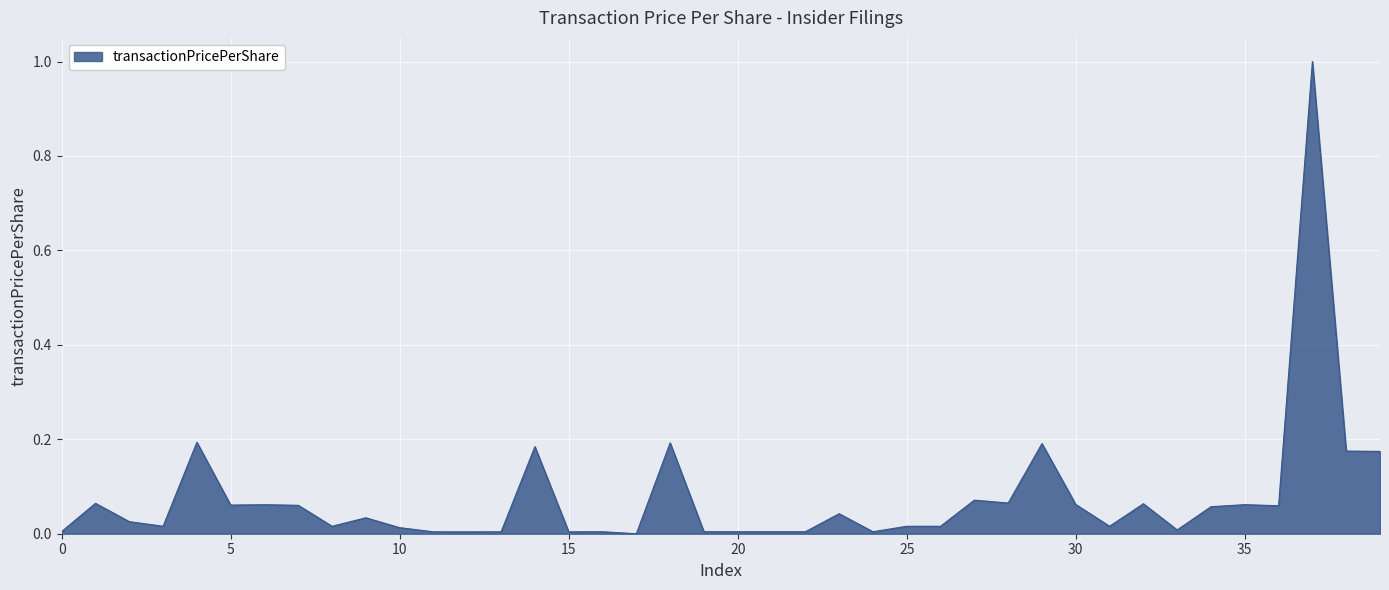

What is the greatest value displayed?

1.0